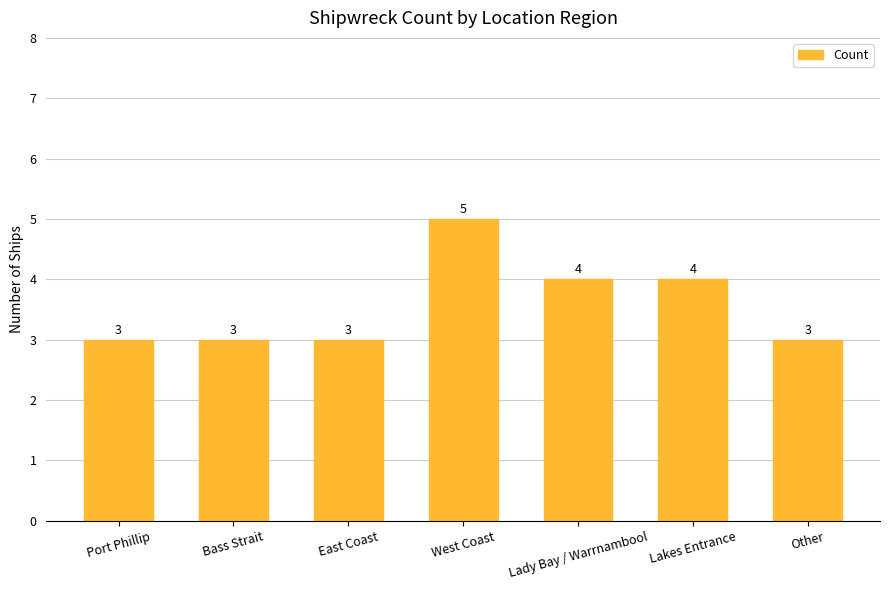

Are the bars horizontal?

No